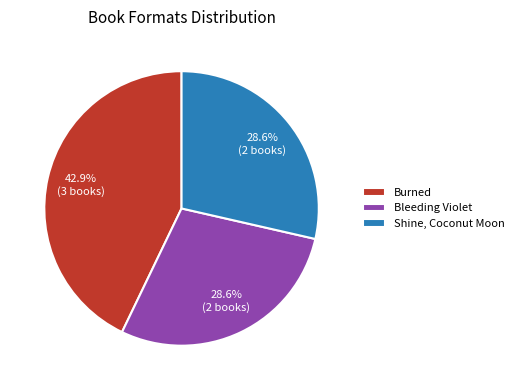

Which has a higher value, Bleeding Violet or Burned?

Burned